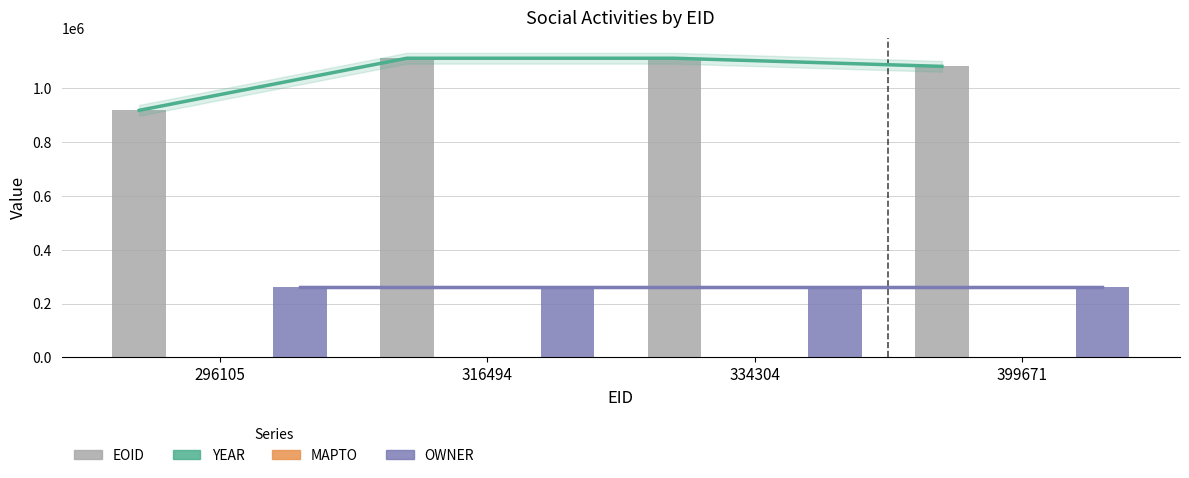

Between 334304 and 399671, which series saw the biggest shift?

EOID